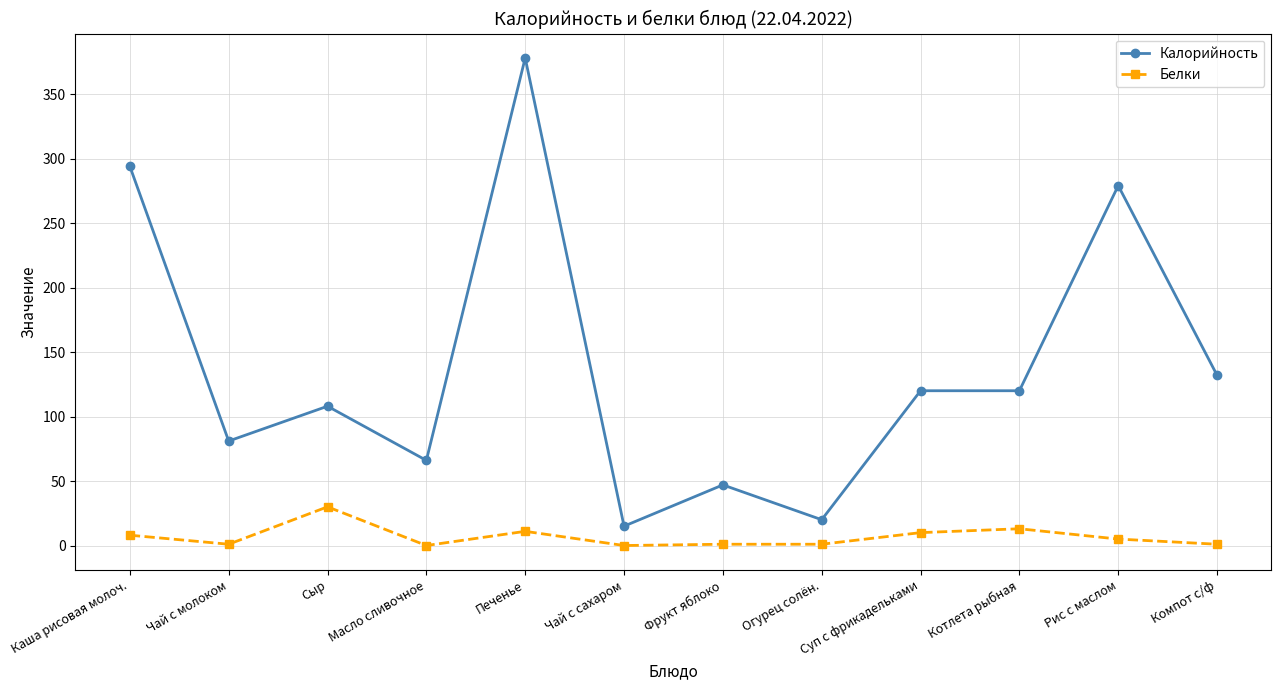

At which label does Калорийность first exceed 120?

Каша рисовая молоч.